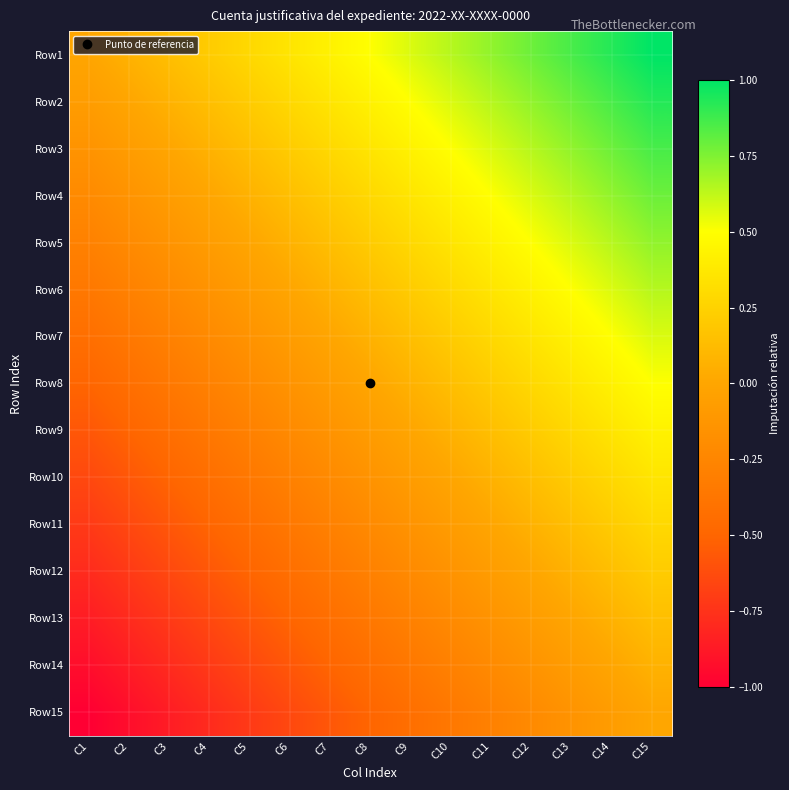

Reading left to right, list all the values displayed in this chart.

Row1: C1=0.0	C2=0.1	C3=0.1	C4=0.2	C5=0.3	C6=0.4	C7=0.4	C8=0.5	C9=0.6	C10=0.6	C11=0.7	C12=0.8	C13=0.9	C14=0.9	C15=1.0
Row2: C1=-0.1	C2=0.0	C3=0.1	C4=0.1	C5=0.2	C6=0.3	C7=0.4	C8=0.4	C9=0.5	C10=0.6	C11=0.6	C12=0.7	C13=0.8	C14=0.9	C15=0.9
Row3: C1=-0.1	C2=-0.1	C3=0.0	C4=0.1	C5=0.1	C6=0.2	C7=0.3	C8=0.4	C9=0.4	C10=0.5	C11=0.6	C12=0.6	C13=0.7	C14=0.8	C15=0.9
Row4: C1=-0.2	C2=-0.1	C3=-0.1	C4=0.0	C5=0.1	C6=0.1	C7=0.2	C8=0.3	C9=0.4	C10=0.4	C11=0.5	C12=0.6	C13=0.6	C14=0.7	C15=0.8
Row5: C1=-0.3	C2=-0.2	C3=-0.1	C4=-0.1	C5=0.0	C6=0.1	C7=0.1	C8=0.2	C9=0.3	C10=0.4	C11=0.4	C12=0.5	C13=0.6	C14=0.6	C15=0.7
Row6: C1=-0.4	C2=-0.3	C3=-0.2	C4=-0.1	C5=-0.1	C6=0.0	C7=0.1	C8=0.1	C9=0.2	C10=0.3	C11=0.4	C12=0.4	C13=0.5	C14=0.6	C15=0.6
Row7: C1=-0.4	C2=-0.4	C3=-0.3	C4=-0.2	C5=-0.1	C6=-0.1	C7=0.0	C8=0.1	C9=0.1	C10=0.2	C11=0.3	C12=0.4	C13=0.4	C14=0.5	C15=0.6
Row8: C1=-0.5	C2=-0.4	C3=-0.4	C4=-0.3	C5=-0.2	C6=-0.1	C7=-0.1	C8=0.0	C9=0.1	C10=0.1	C11=0.2	C12=0.3	C13=0.4	C14=0.4	C15=0.5
Row9: C1=-0.6	C2=-0.5	C3=-0.4	C4=-0.4	C5=-0.3	C6=-0.2	C7=-0.1	C8=-0.1	C9=0.0	C10=0.1	C11=0.1	C12=0.2	C13=0.3	C14=0.4	C15=0.4
Row10: C1=-0.6	C2=-0.6	C3=-0.5	C4=-0.4	C5=-0.4	C6=-0.3	C7=-0.2	C8=-0.1	C9=-0.1	C10=0.0	C11=0.1	C12=0.1	C13=0.2	C14=0.3	C15=0.4
Row11: C1=-0.7	C2=-0.6	C3=-0.6	C4=-0.5	C5=-0.4	C6=-0.4	C7=-0.3	C8=-0.2	C9=-0.1	C10=-0.1	C11=0.0	C12=0.1	C13=0.1	C14=0.2	C15=0.3
Row12: C1=-0.8	C2=-0.7	C3=-0.6	C4=-0.6	C5=-0.5	C6=-0.4	C7=-0.4	C8=-0.3	C9=-0.2	C10=-0.1	C11=-0.1	C12=0.0	C13=0.1	C14=0.1	C15=0.2
Row13: C1=-0.9	C2=-0.8	C3=-0.7	C4=-0.6	C5=-0.6	C6=-0.5	C7=-0.4	C8=-0.4	C9=-0.3	C10=-0.2	C11=-0.1	C12=-0.1	C13=0.0	C14=0.1	C15=0.1
Row14: C1=-0.9	C2=-0.9	C3=-0.8	C4=-0.7	C5=-0.6	C6=-0.6	C7=-0.5	C8=-0.4	C9=-0.4	C10=-0.3	C11=-0.2	C12=-0.1	C13=-0.1	C14=0.0	C15=0.1
Row15: C1=-1.0	C2=-0.9	C3=-0.9	C4=-0.8	C5=-0.7	C6=-0.6	C7=-0.6	C8=-0.5	C9=-0.4	C10=-0.4	C11=-0.3	C12=-0.2	C13=-0.1	C14=-0.1	C15=0.0